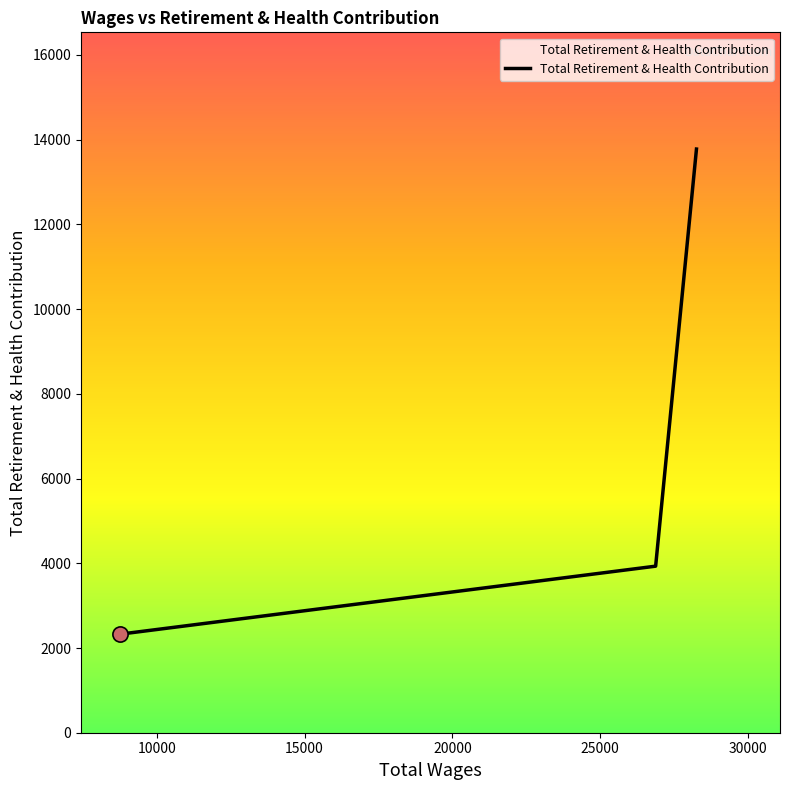

What is the difference between the maximum and minimum values?

11453